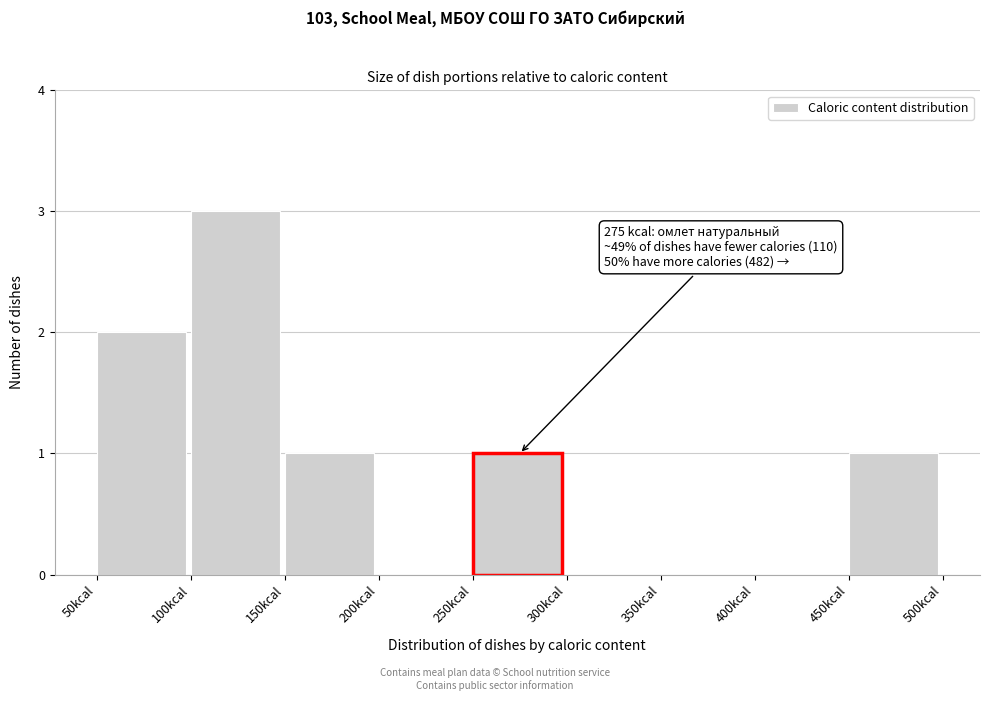

Which range on the x-axis has the tallest bar?

100 to 150